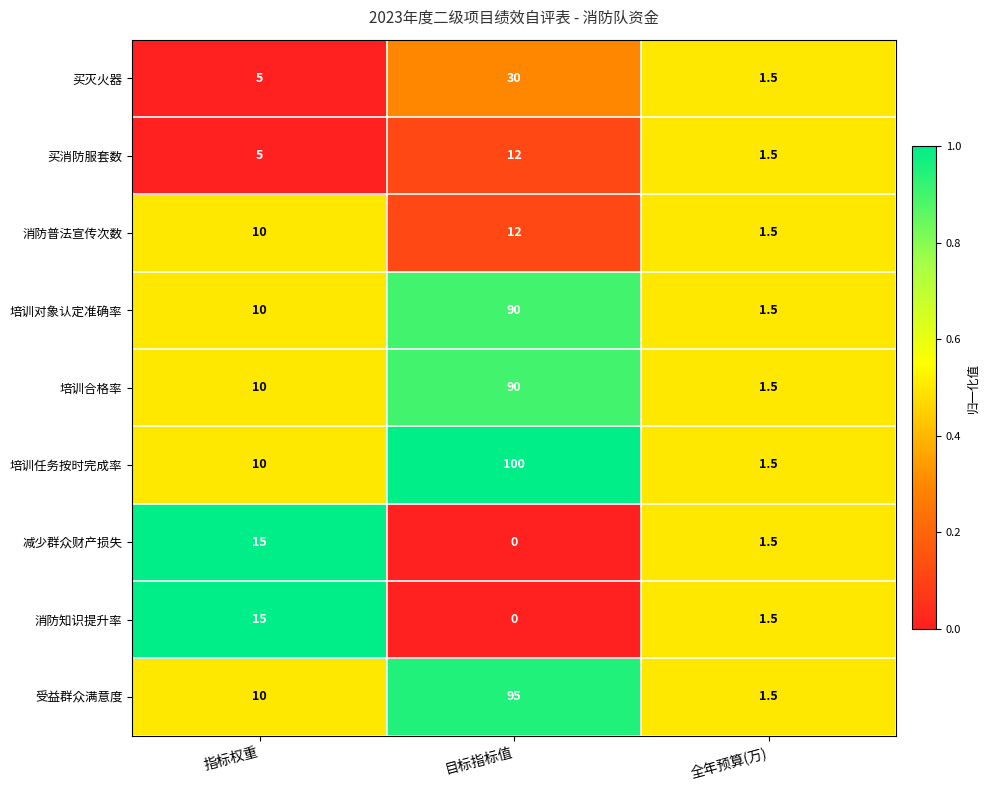

Reading right to left, extract all data points from this chart.

买灭火器: 1.5	30.0	5.0
买消防服套数: 1.5	12.0	5.0
消防普法宣传次数: 1.5	12.0	10.0
培训对象认定准确率: 1.5	90.0	10.0
培训合格率: 1.5	90.0	10.0
培训任务按时完成率: 1.5	100.0	10.0
减少群众财产损失: 1.5	0.0	15.0
消防知识提升率: 1.5	0.0	15.0
受益群众满意度: 1.5	95.0	10.0